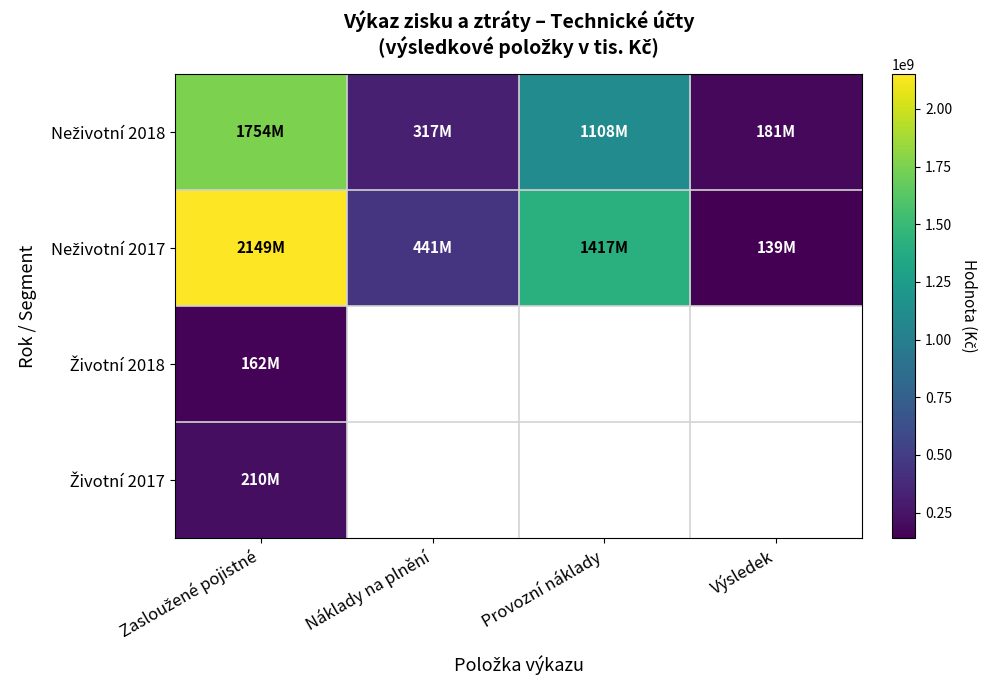

At Zasloužené pojistné, list the series in order from largest to smallest.

Neživotní 2017, Neživotní 2018, Životní 2017, Životní 2018